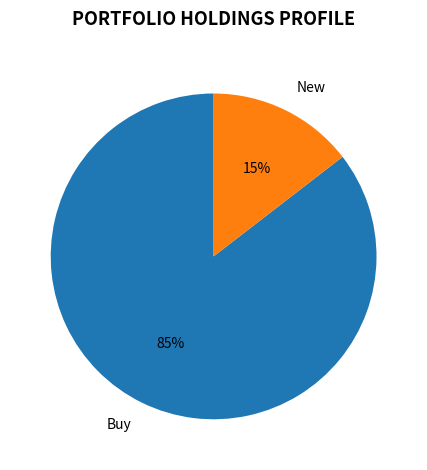

Combined, do Buy and New account for over 50%?

Yes